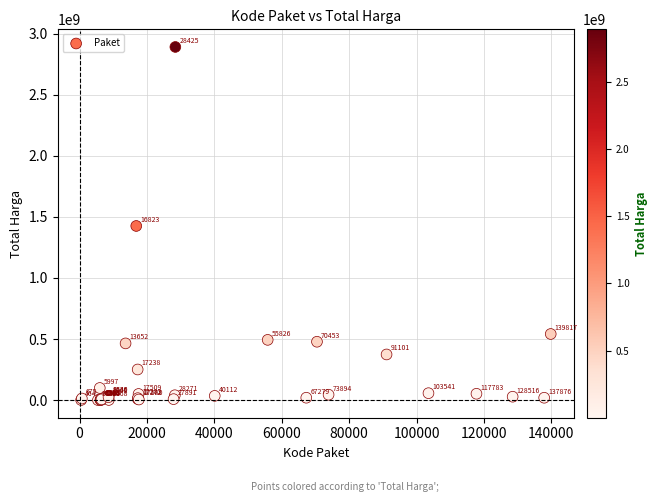

What Y value in the scatter plot is closest to 1446100000?

1425867900